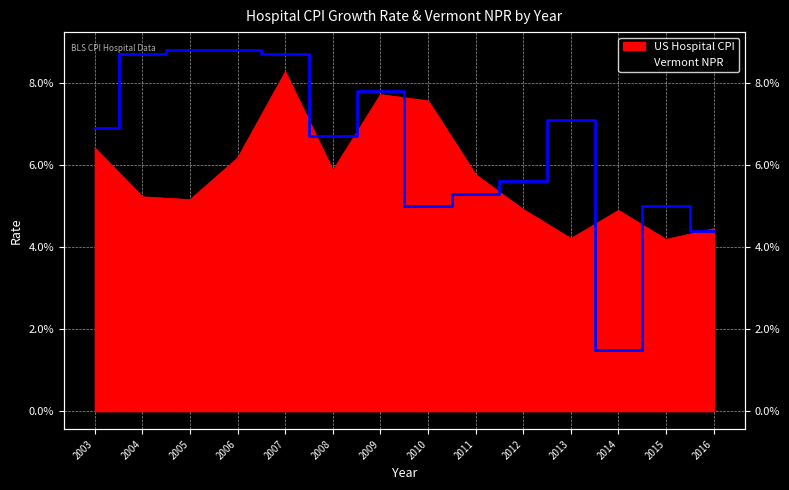

List the labels in order of US Hospital CPI value, smallest first.

2015, 2013, 2016, 2014, 2012, 2005, 2004, 2011, 2008, 2006, 2003, 2010, 2009, 2007